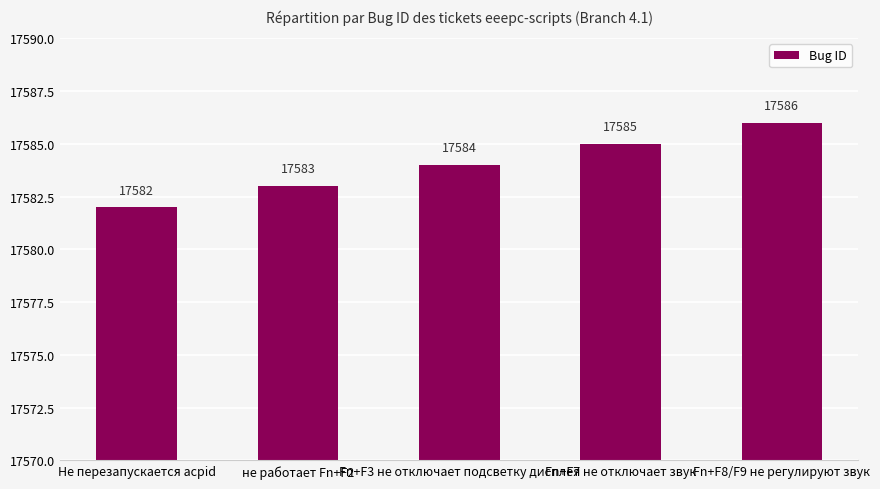

What is the difference between the second highest and minimum values?

3